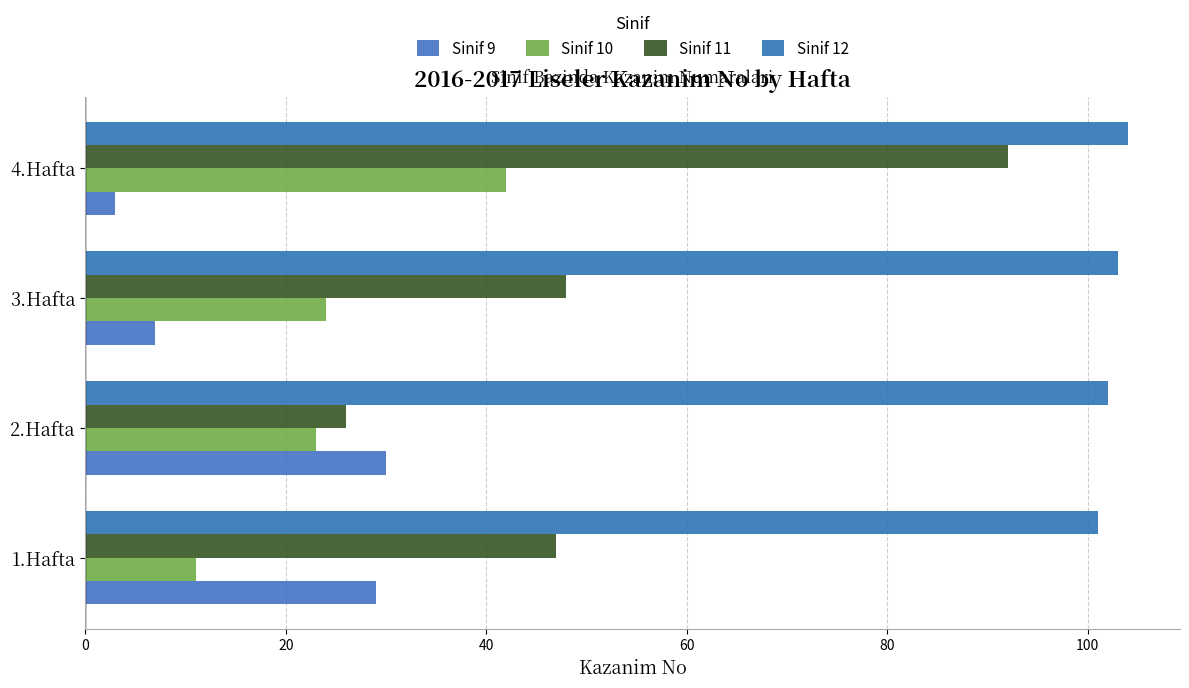

How many values in the Sinif 12 series are below 103?

2